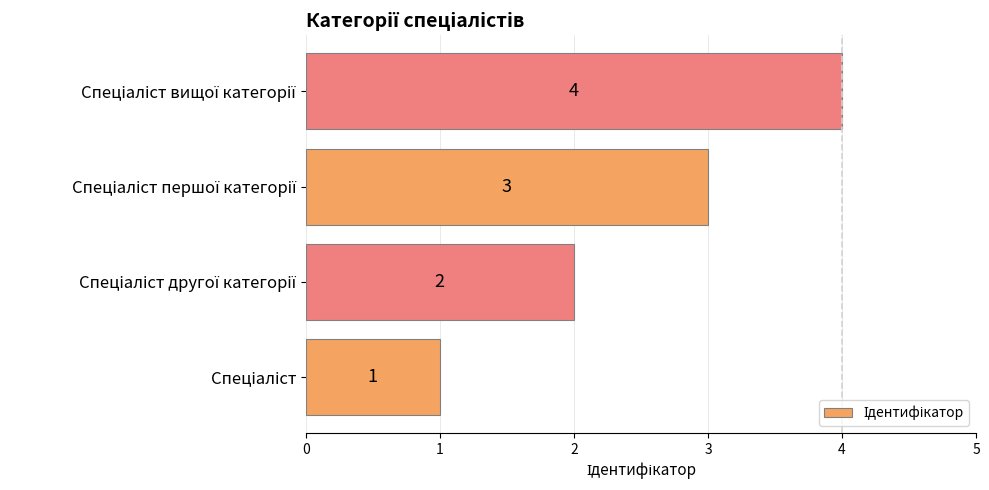

Count the values in the range 2 to 4.

3